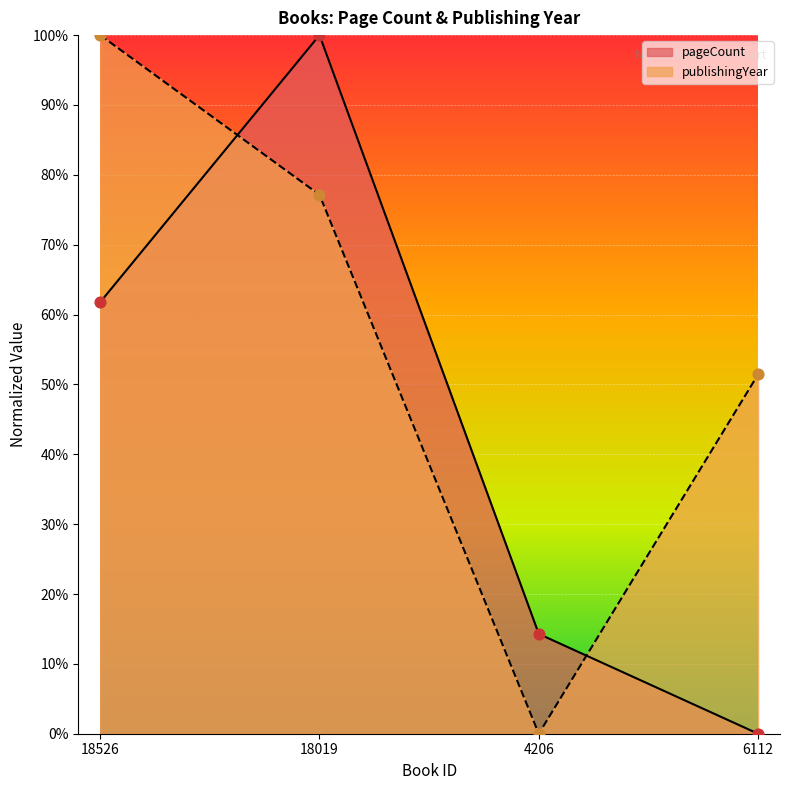

At how many categories does at least one series exceed 0?

4